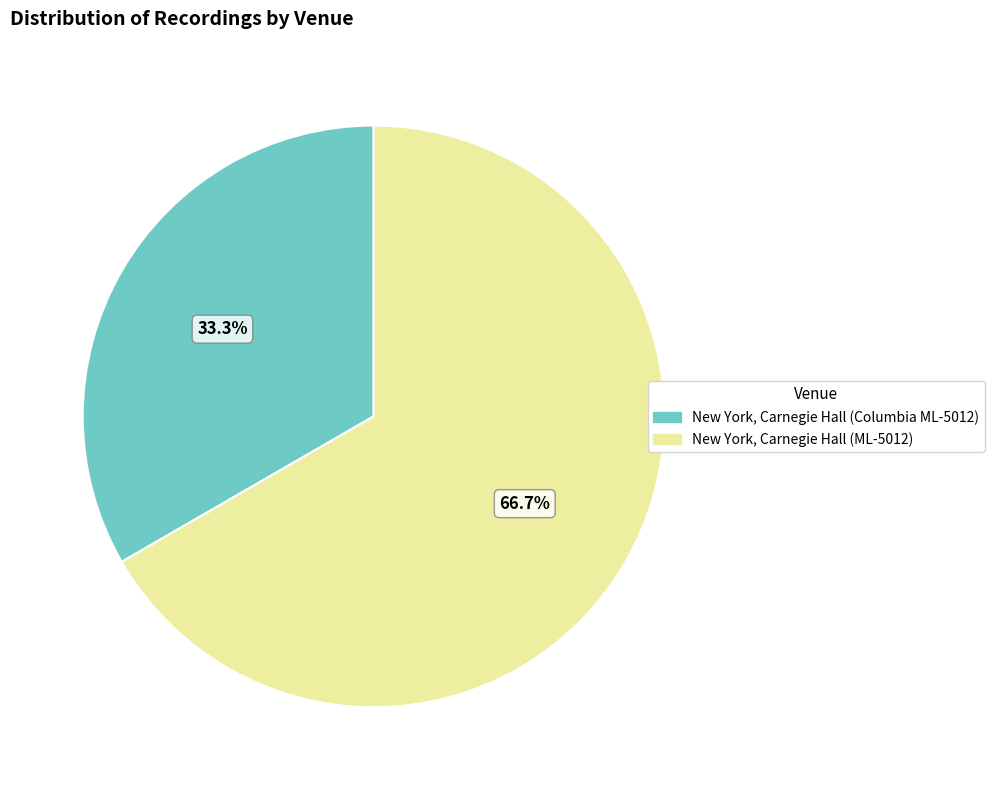

Approximately how many times larger is the value at New York, Carnegie Hall (ML-5012) compared to New York, Carnegie Hall (Columbia ML-5012)?

2.0